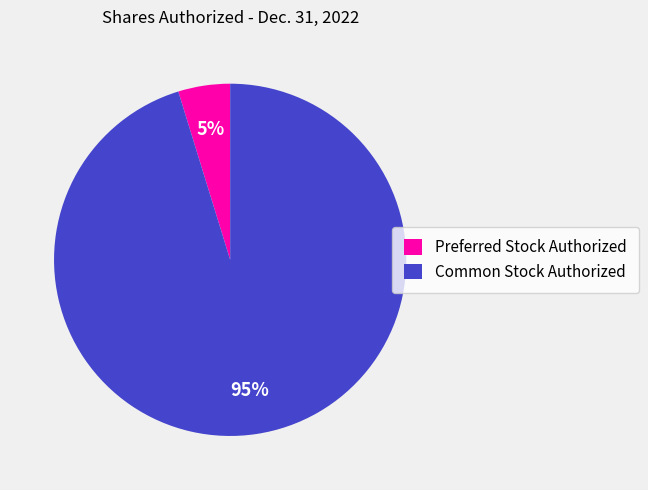

To the nearest percent, what is the difference between the Common Stock Authorized and Preferred Stock Authorized slice percentages?

90%